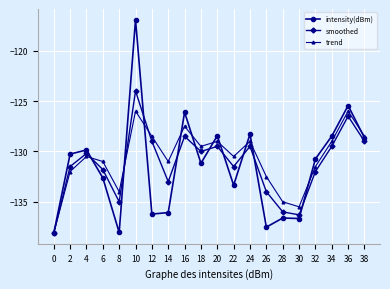

List the series in order of their peak value, lowest first.

trend, smoothed, intensity(dBm)